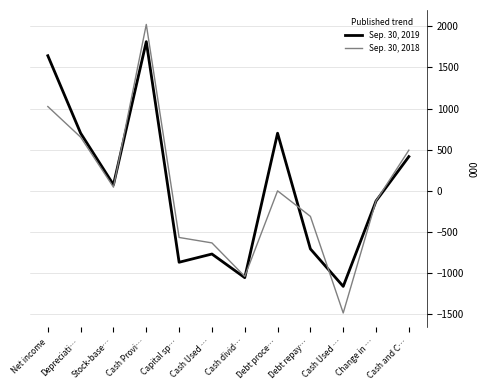

After their last crossing, which series has the higher values: Sep. 30, 2019 or Sep. 30, 2018?

Sep. 30, 2018